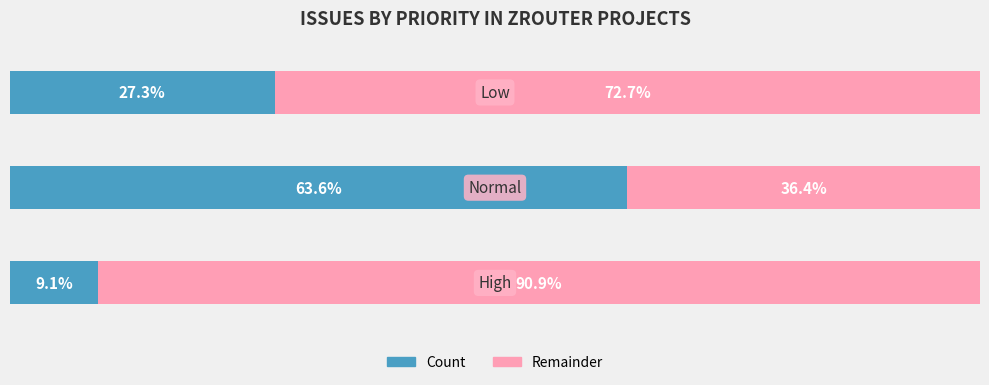

What are all the series names shown in the legend?

Count, Remainder